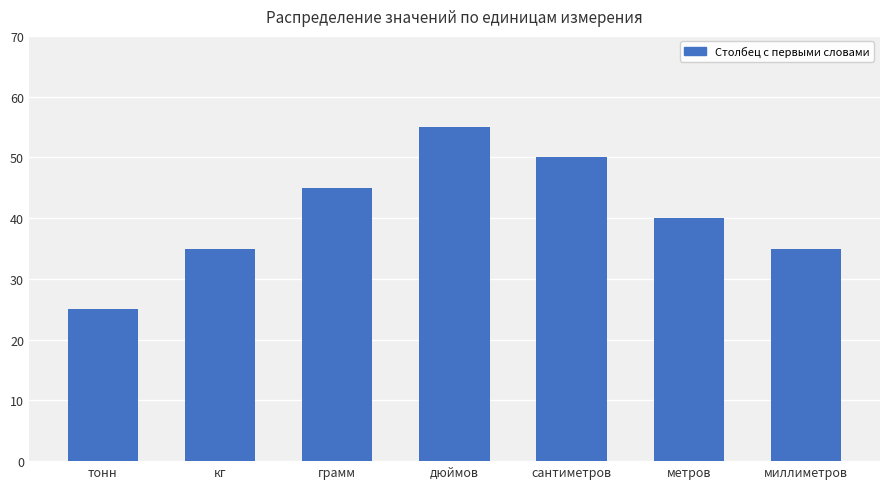

What is the ratio of the value at тонн to the value at метров?

0.6